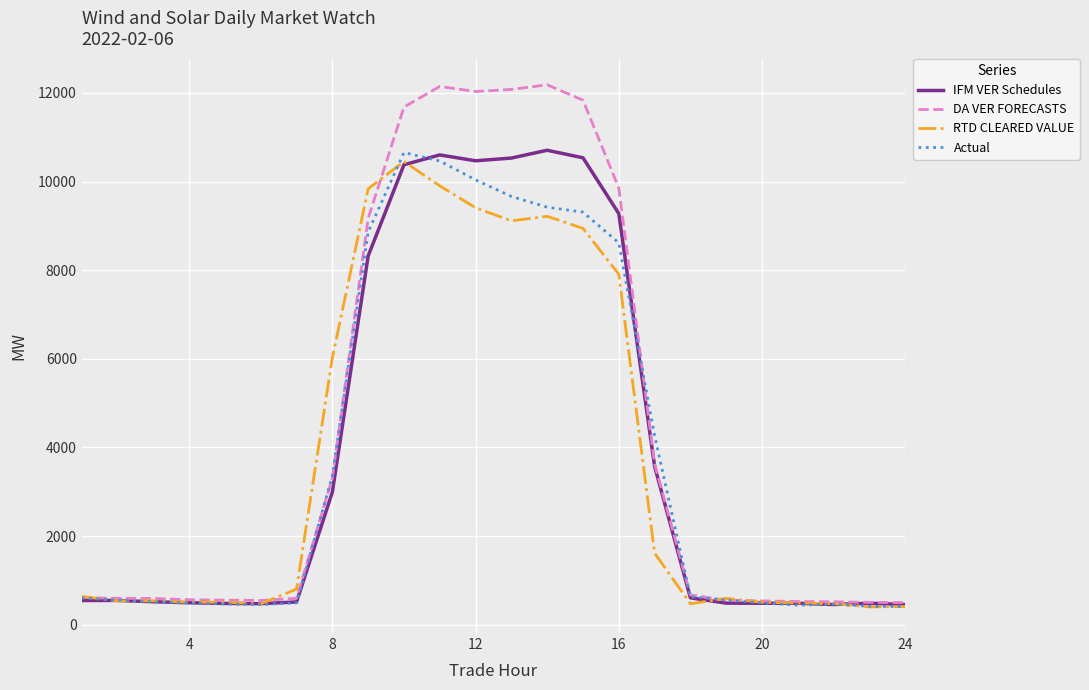

Which series has the largest range (max minus min)?

DA VER FORECASTS